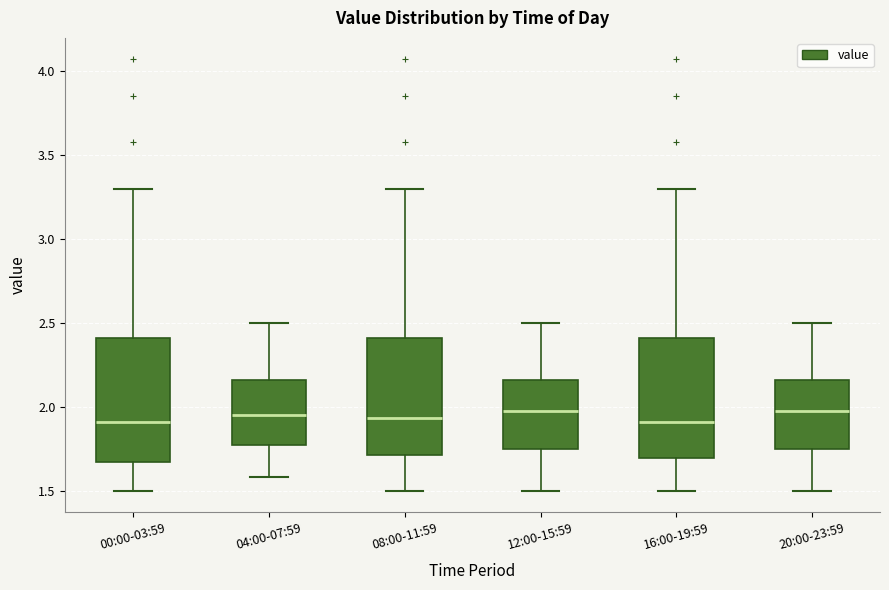

Reading left to right, read every box against the y-axis: the position of its median line, the range the box covers, and the ends of its whiskers. The values are not printed on the chart, so give them approximately, as read against the axis.

00:00-03:59: median 1.90, box 1.65 to 2.40, whiskers 1.50 to 3.30
04:00-07:59: median 1.95, box 1.75 to 2.15, whiskers 1.60 to 2.50
08:00-11:59: median 1.95, box 1.70 to 2.40, whiskers 1.50 to 3.30
12:00-15:59: median 2.00, box 1.75 to 2.15, whiskers 1.50 to 2.50
16:00-19:59: median 1.90, box 1.70 to 2.40, whiskers 1.50 to 3.30
20:00-23:59: median 2.00, box 1.75 to 2.15, whiskers 1.50 to 2.50